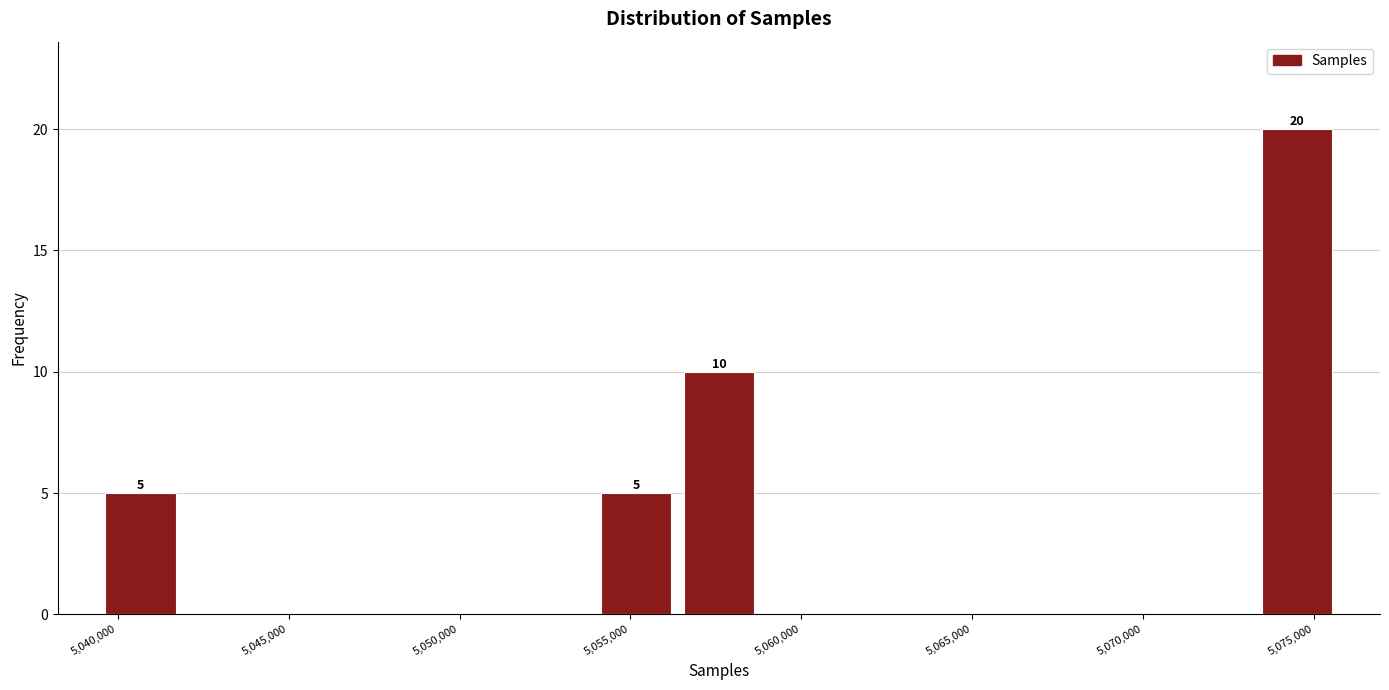

Which range on the x-axis has the tallest bar?

5073500 to 5075500